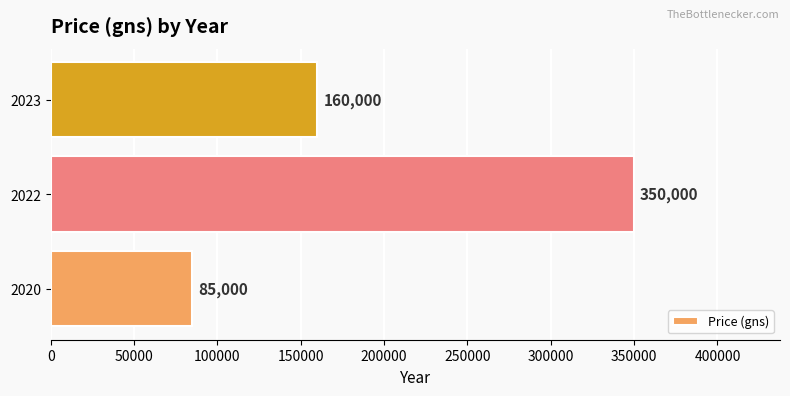

Rank the categories by value from lowest to highest.

2020, 2023, 2022